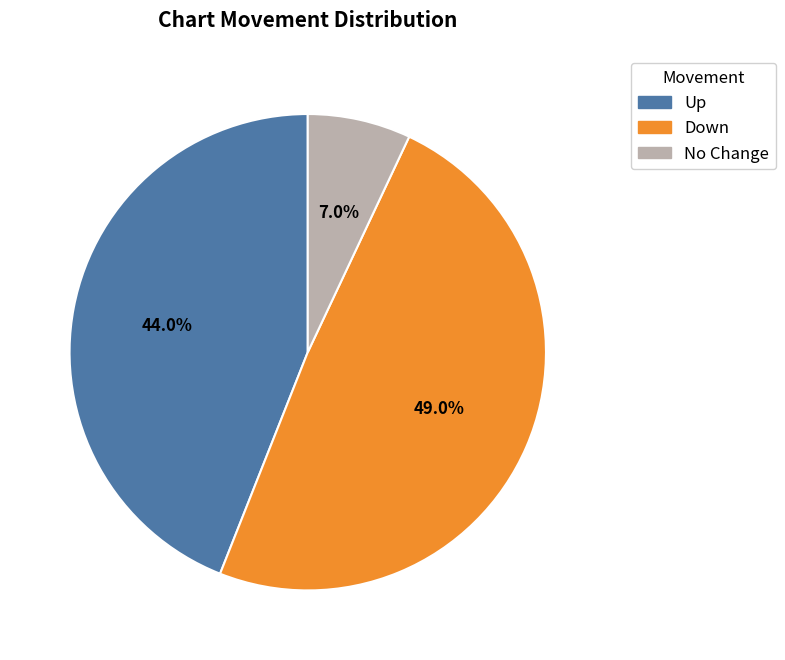

Does any single category account for the majority?

No